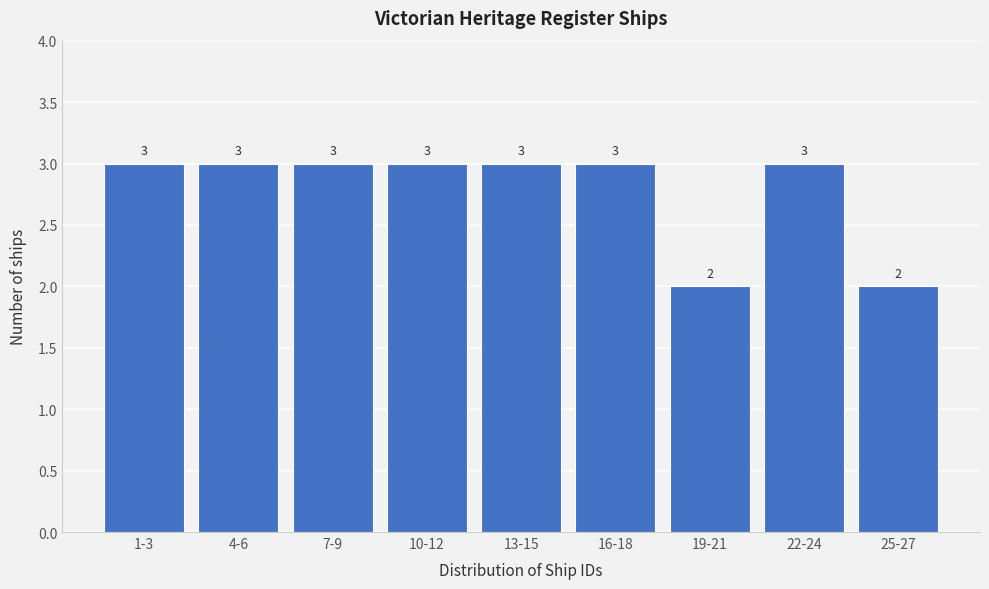

Reading left to right, extract all data points from this chart.

1-3=3	4-6=3	7-9=3	10-12=3	13-15=3	16-18=3	19-21=2	22-24=3	25-27=2